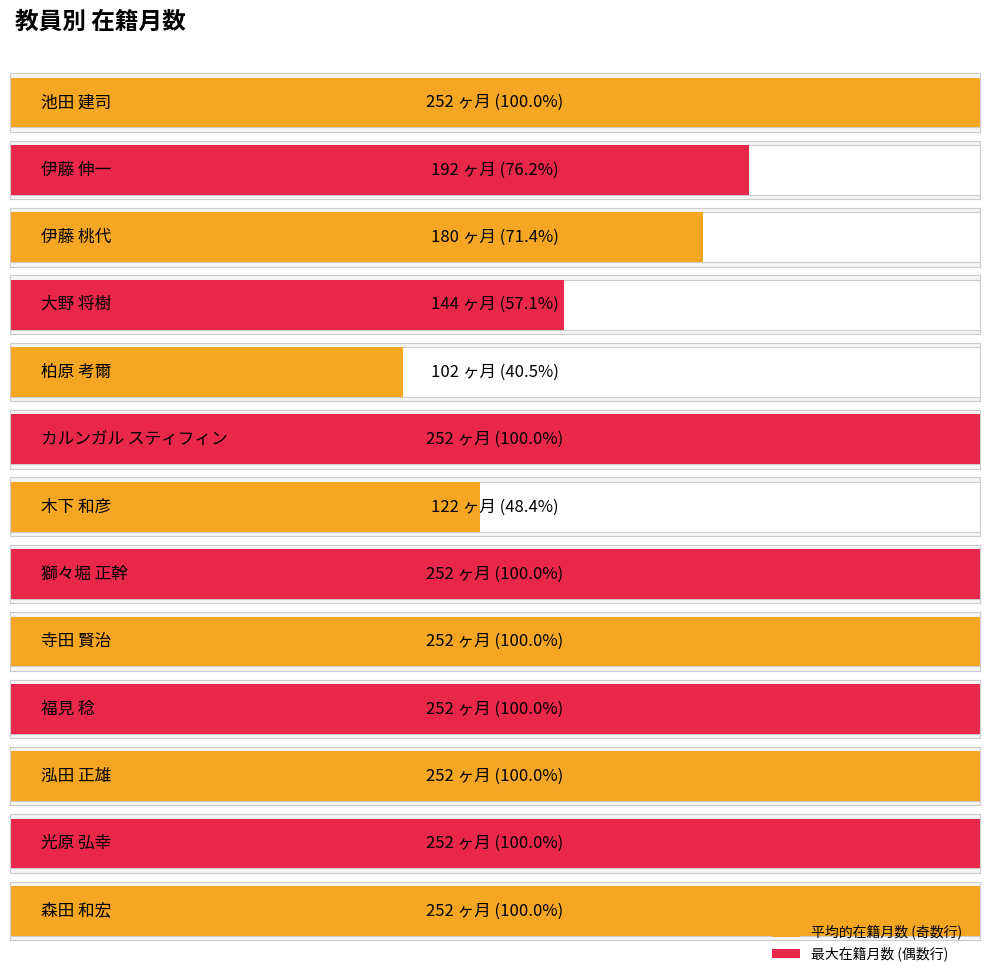

At which category does the chart reach its peak across all series?

池田 建司